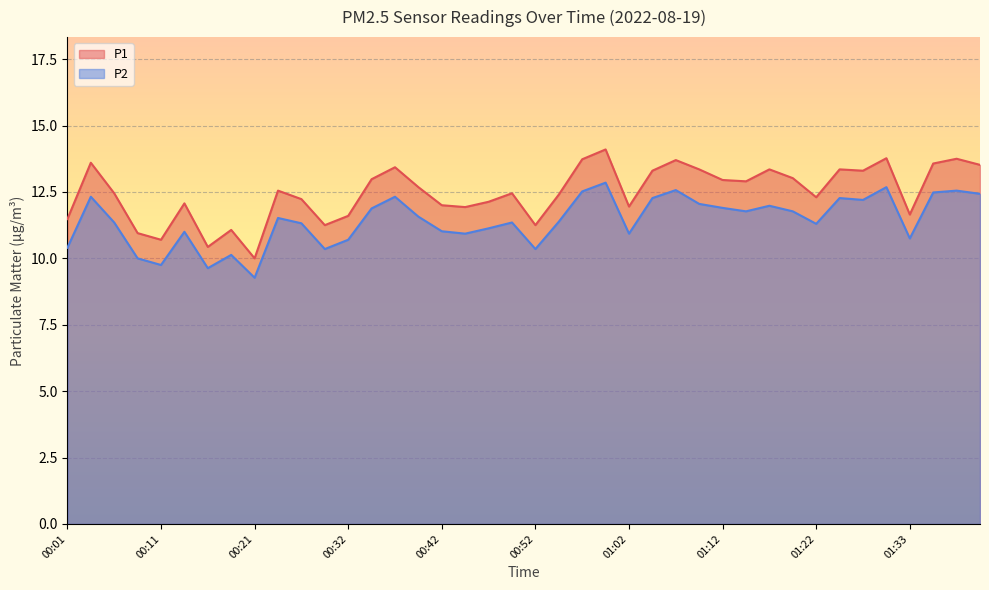

Rank the series at 00:01 from lowest to highest value.

P2, P1